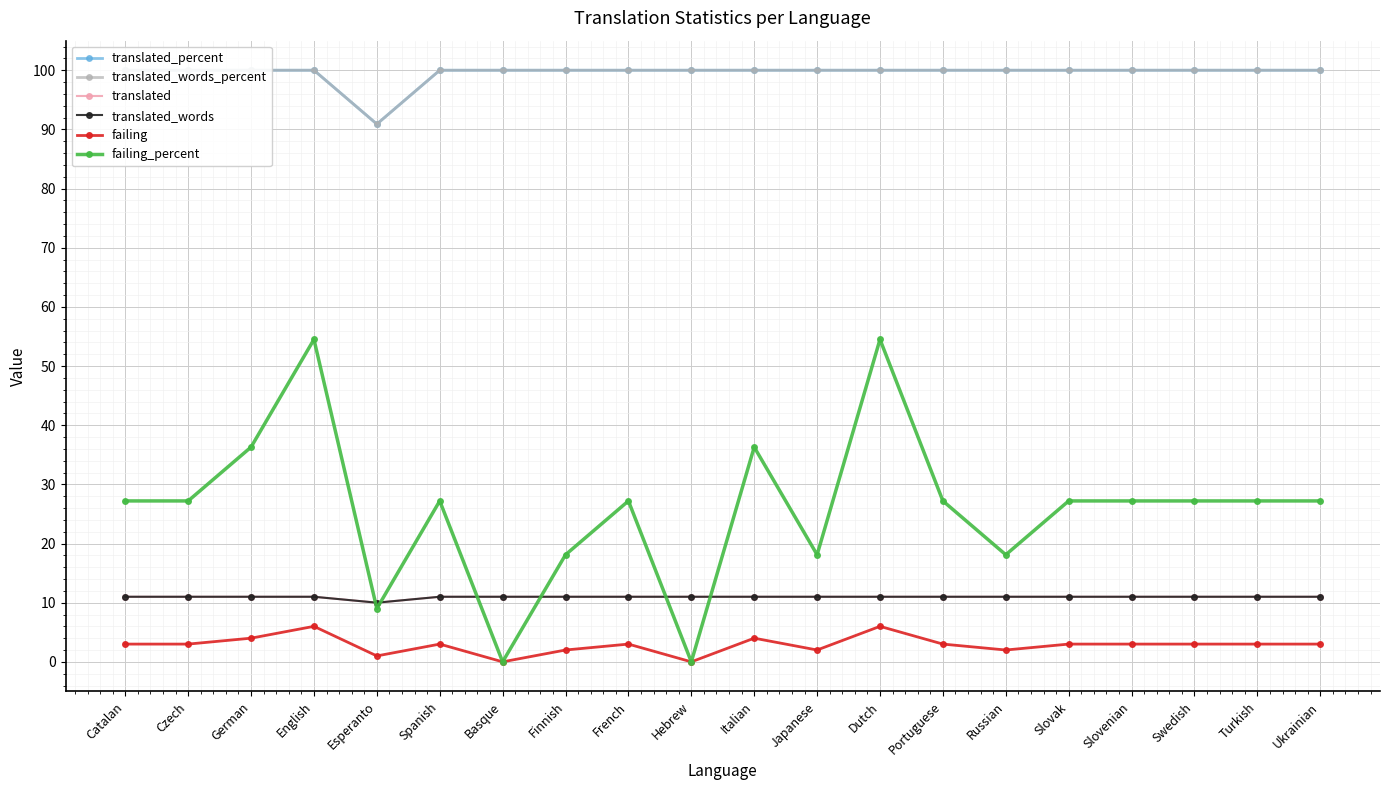

Reading left to right, transcribe all the data shown in this chart.

translated_percent: 100.0	100.0	100.0	100.0	90.9	100.0	100.0	100.0	100.0	100.0	100.0	100.0	100.0	100.0	100.0	100.0	100.0	100.0	100.0	100.0
translated_words_percent: 100.0	100.0	100.0	100.0	90.9	100.0	100.0	100.0	100.0	100.0	100.0	100.0	100.0	100.0	100.0	100.0	100.0	100.0	100.0	100.0
translated: 11.0	11.0	11.0	11.0	10.0	11.0	11.0	11.0	11.0	11.0	11.0	11.0	11.0	11.0	11.0	11.0	11.0	11.0	11.0	11.0
translated_words: 11.0	11.0	11.0	11.0	10.0	11.0	11.0	11.0	11.0	11.0	11.0	11.0	11.0	11.0	11.0	11.0	11.0	11.0	11.0	11.0
failing: 3.0	3.0	4.0	6.0	1.0	3.0	0.0	2.0	3.0	0.0	4.0	2.0	6.0	3.0	2.0	3.0	3.0	3.0	3.0	3.0
failing_percent: 27.2	27.2	36.3	54.5	9.0	27.2	0.0	18.1	27.2	0.0	36.3	18.1	54.5	27.2	18.1	27.2	27.2	27.2	27.2	27.2